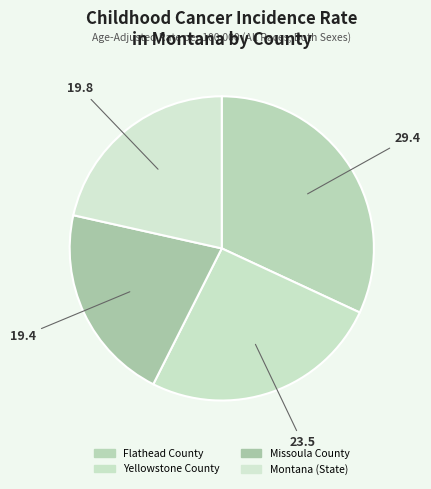

Is Missoula County the majority of the pie?

No